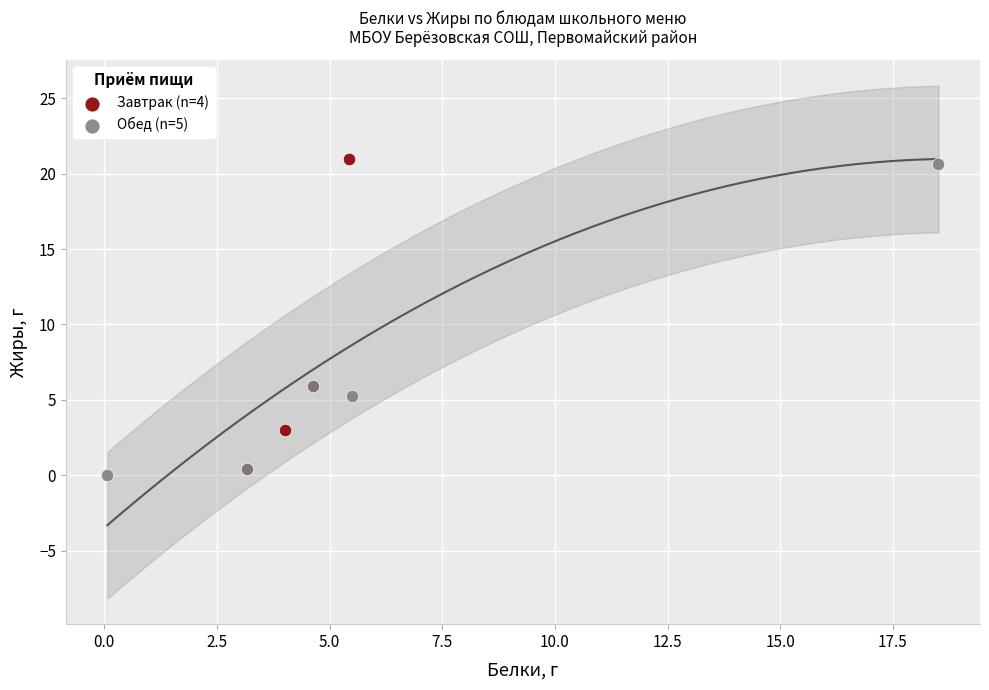

Which series reaches the minimum Y coordinate?

Обед (n=5)